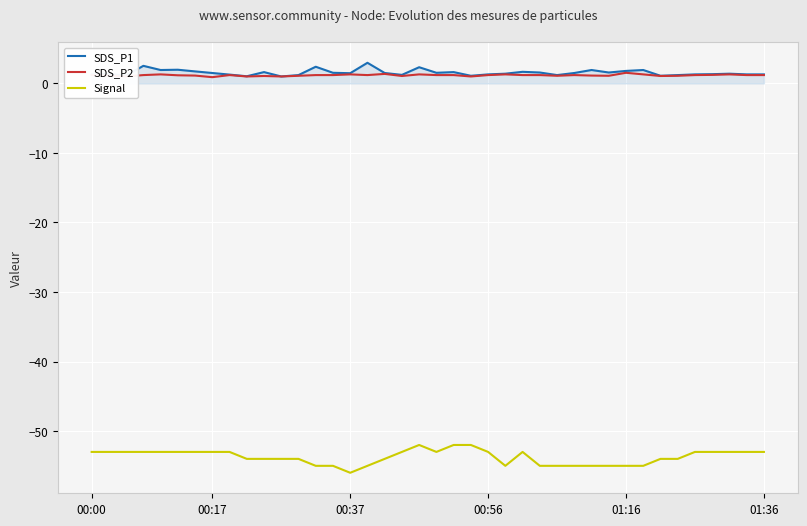

Which series has the largest range (max minus min)?

Signal